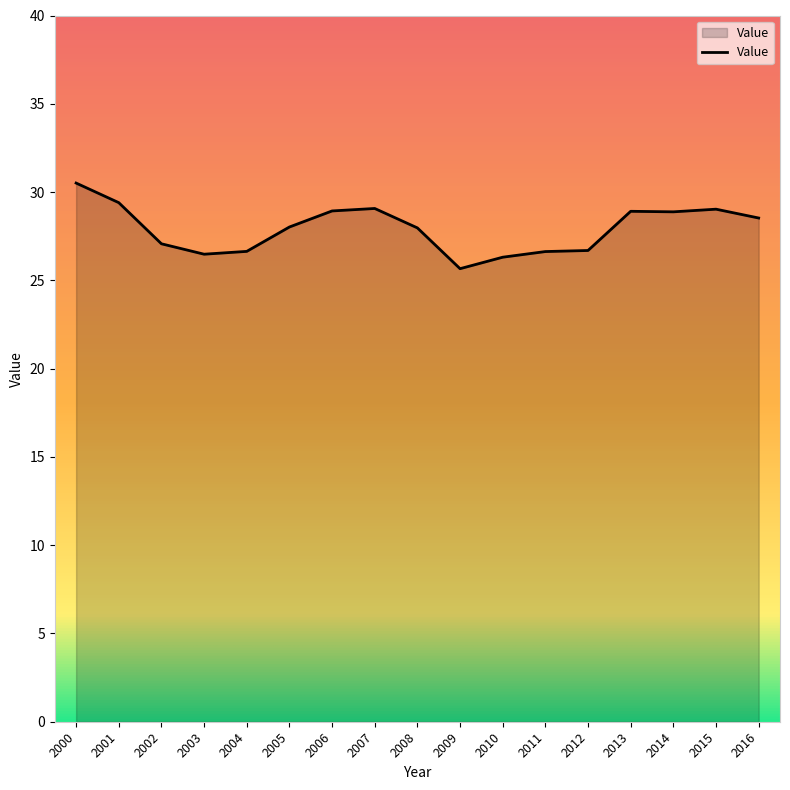

What is the difference between the values at 2005 and 2003?

1.5